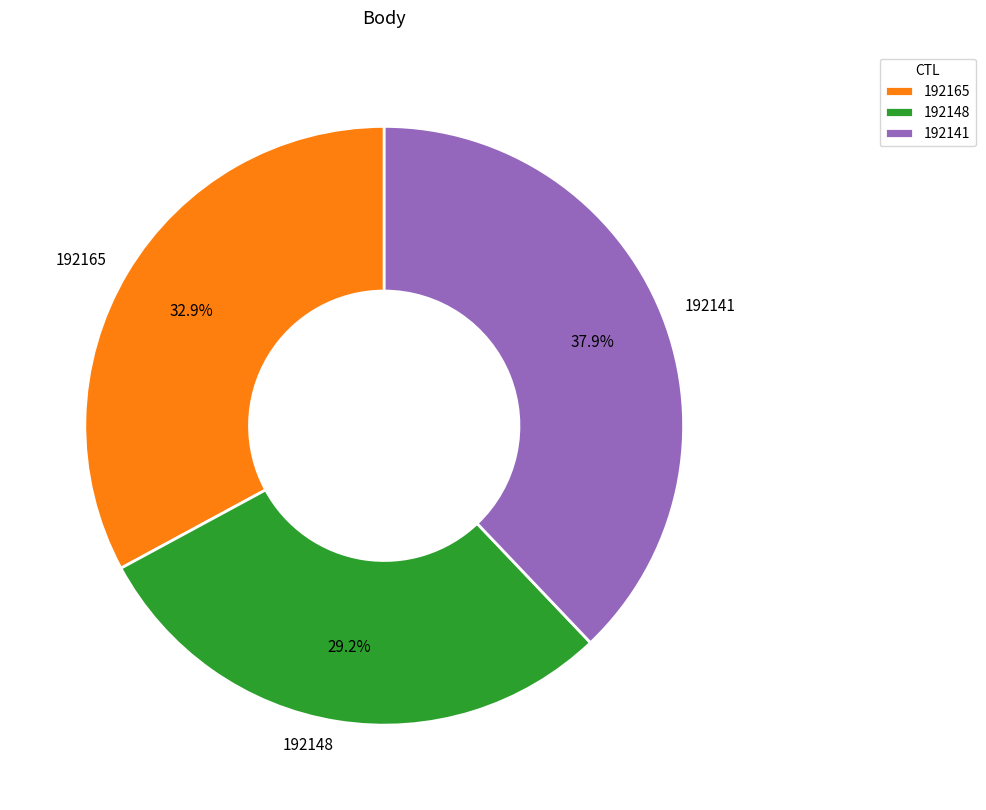

Is it true that 192141 is 48% of the pie?

False